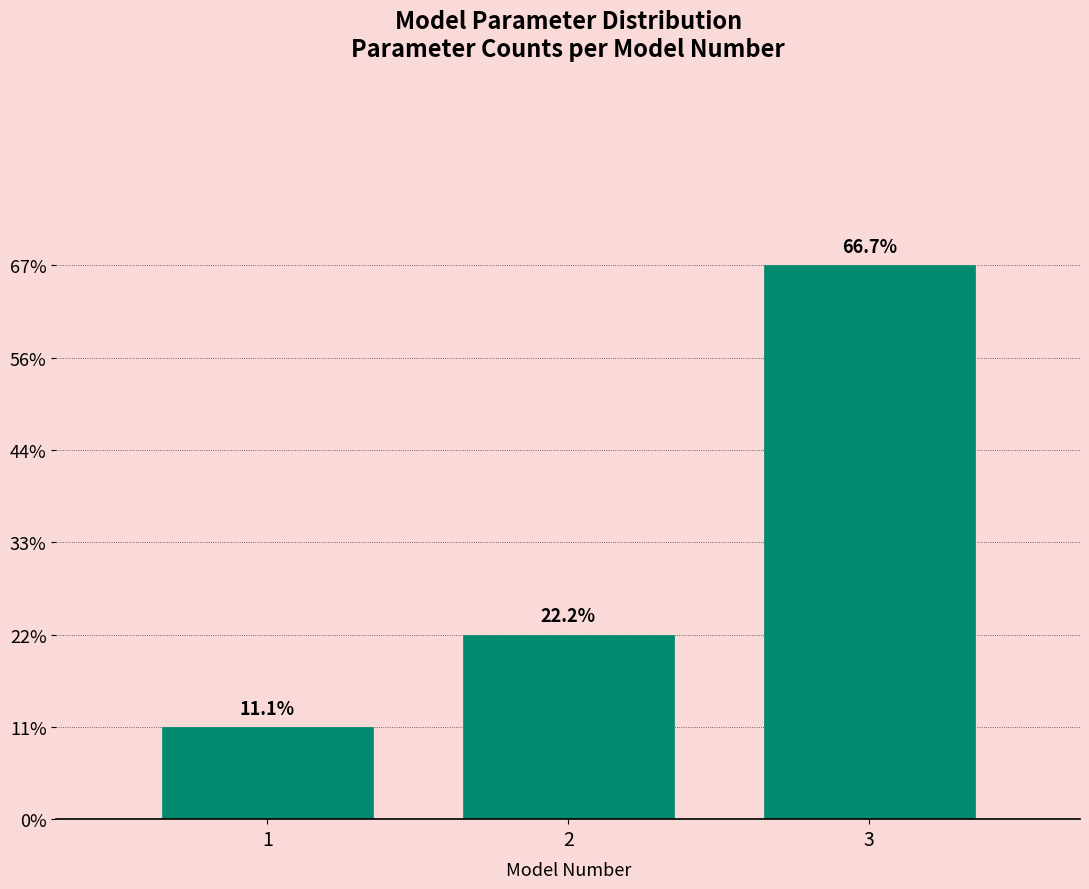

Does the chart contain any negative values?

No